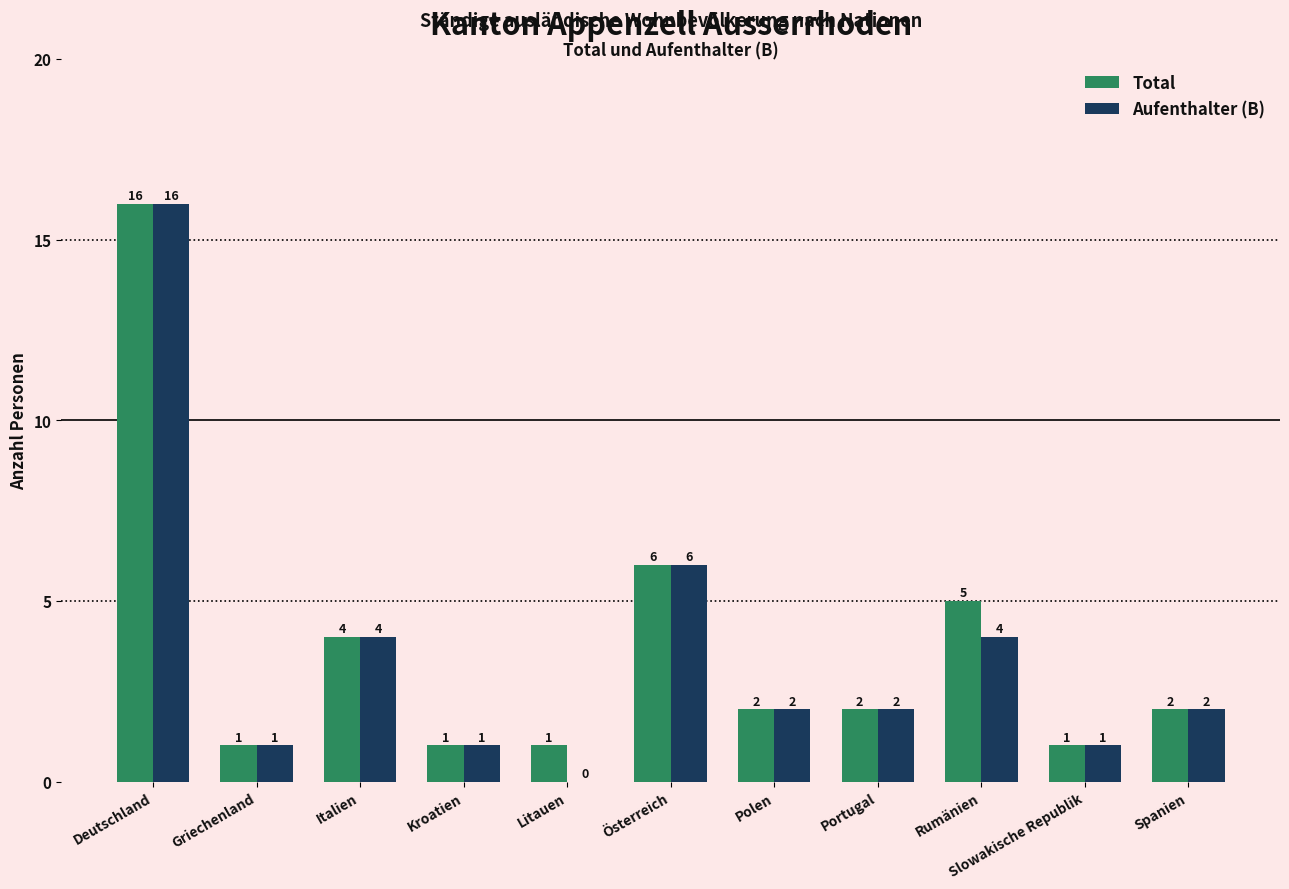

True or false: Aufenthalter (B) has a value of 1 at Slowakische Republik.

True